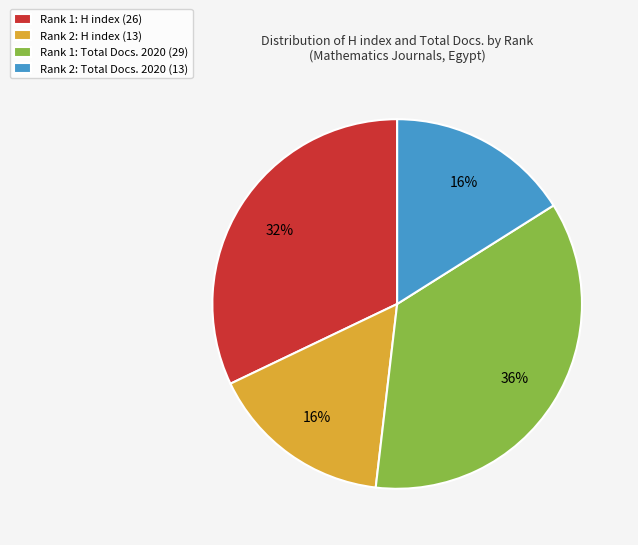

Does any single category account for the majority?

No